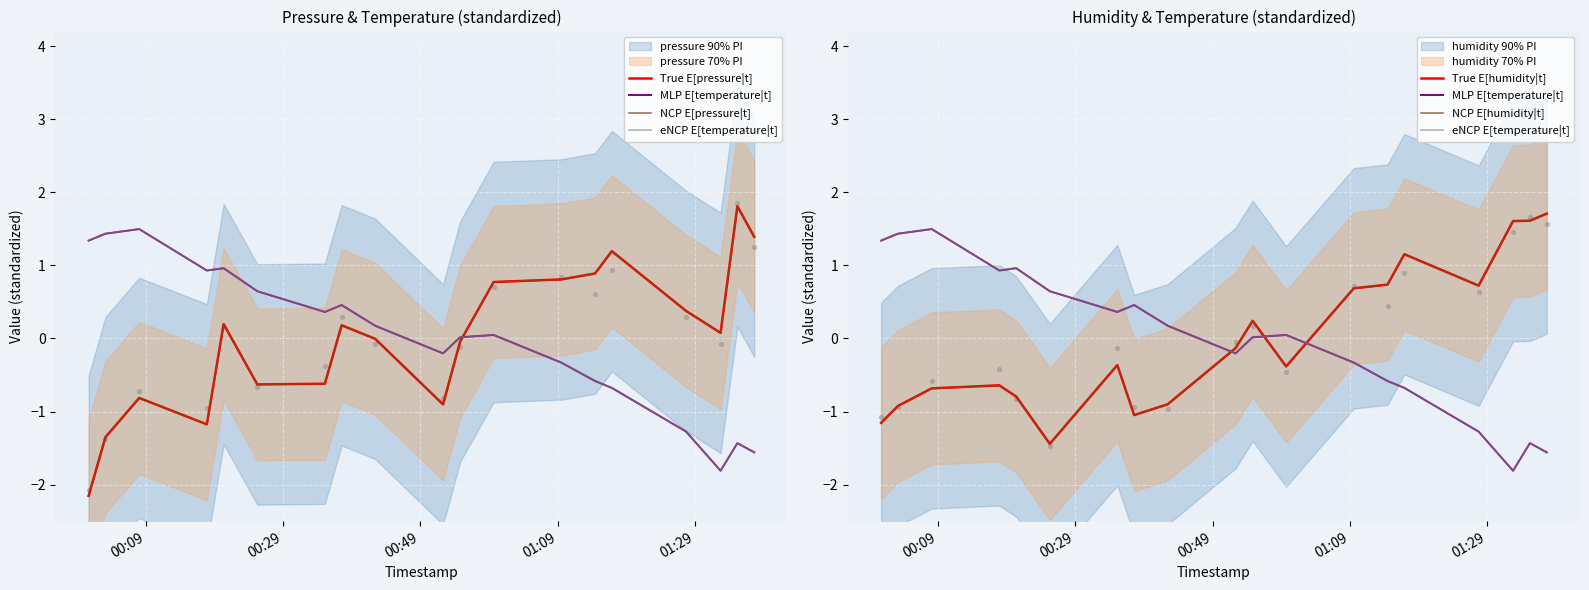

What is the total value across all series at 01:09?

-1.8